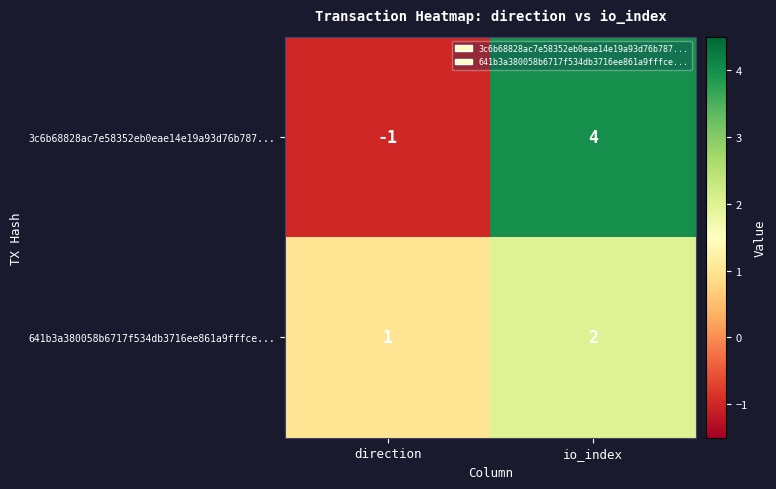

Reading left to right, transcribe all the data shown in this chart.

3c6b68828ac7e58352eb0eae14e19a93d76b787...: direction=-1	io_index=4
641b3a380058b6717f534db3716ee861a9fffce...: direction=1	io_index=2